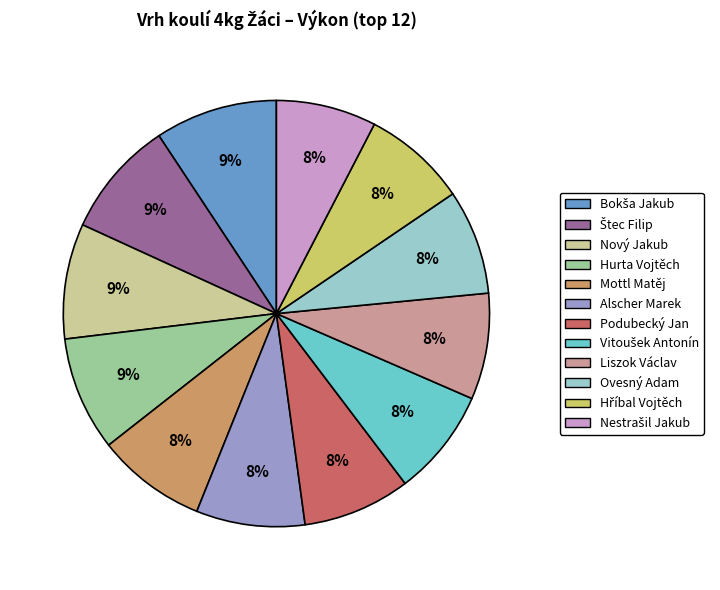

How many slices are in this pie chart?

12